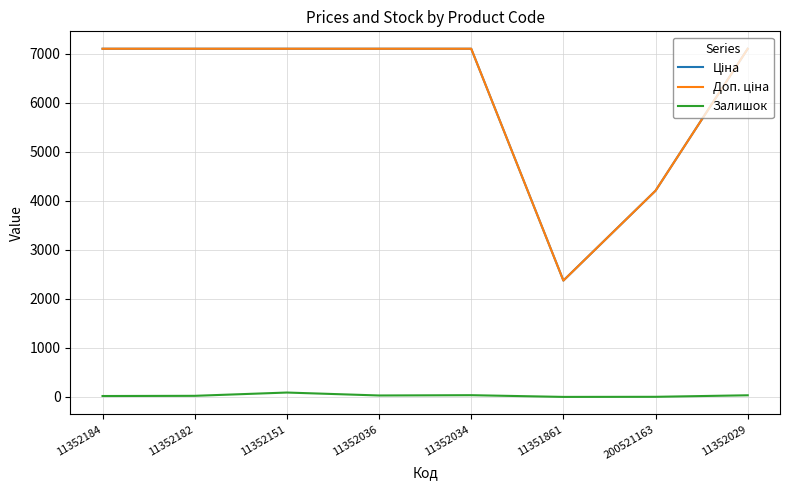

What is the maximum value shown in the chart?

7098.8